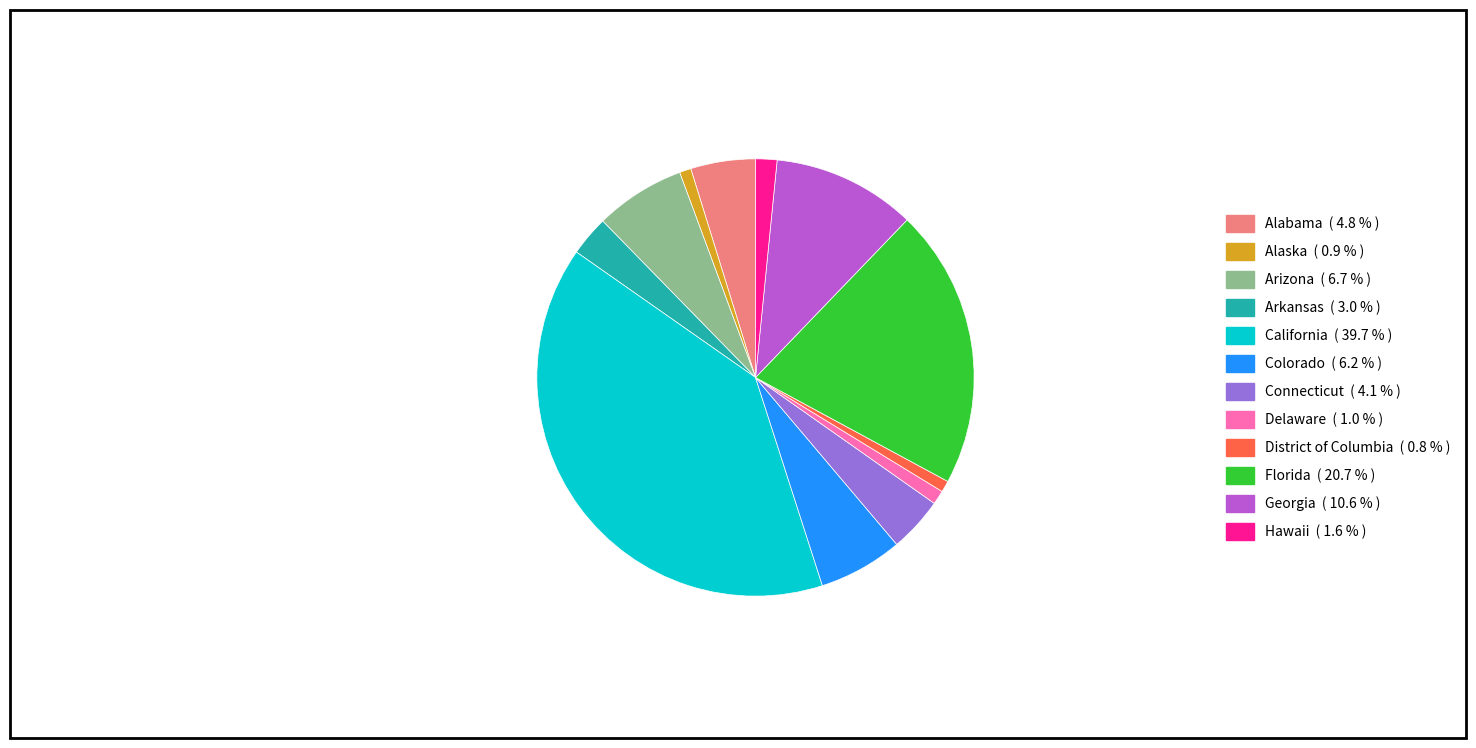

Does District of Columbia account for over 50% of the chart?

No